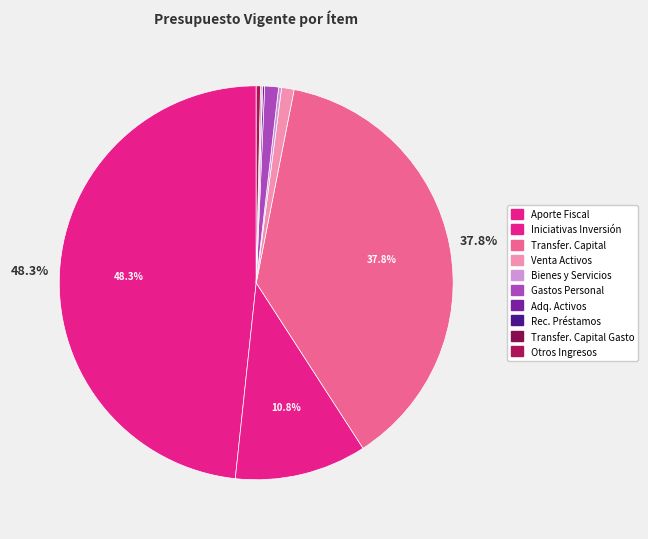

How many segments does this pie chart have?

10